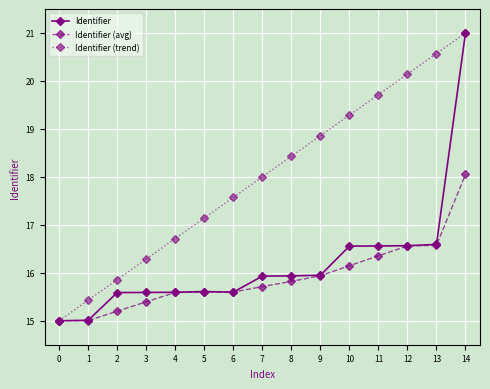

At 10, list the series in order from largest to smallest.

Identifier (trend), Identifier, Identifier (avg)